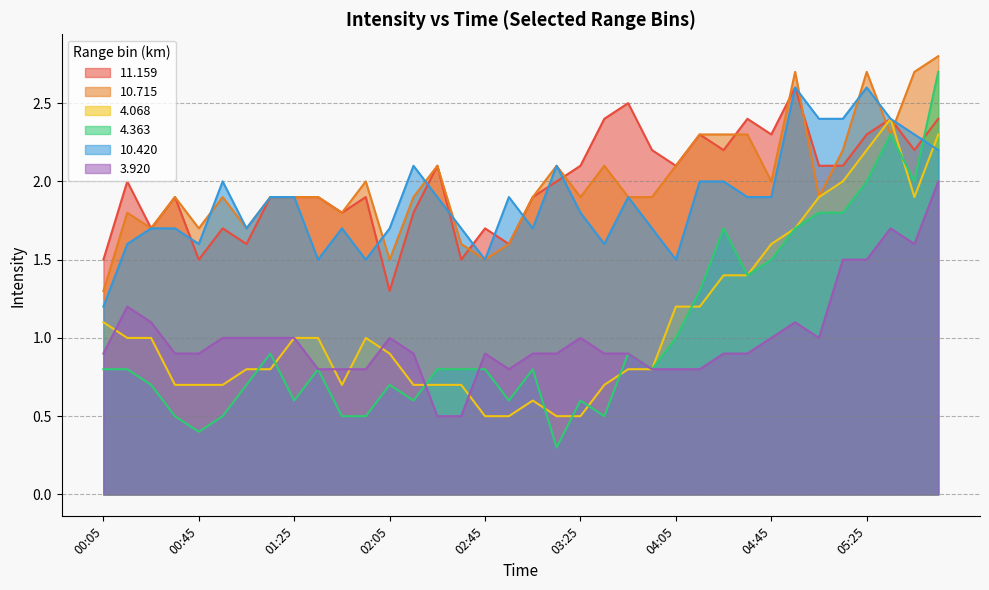

What are all the series names shown in the legend?

11.159, 10.715, 4.068, 4.363, 10.420, 3.920